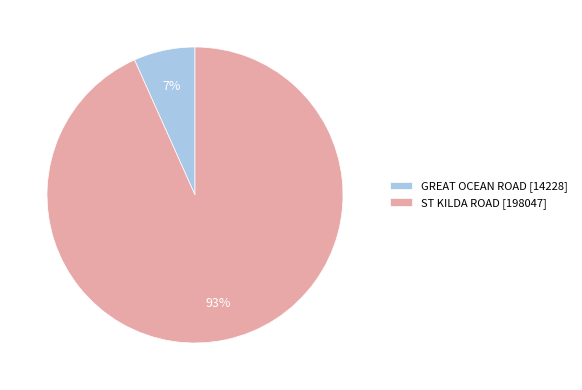

Is GREAT OCEAN ROAD the majority of the pie?

No